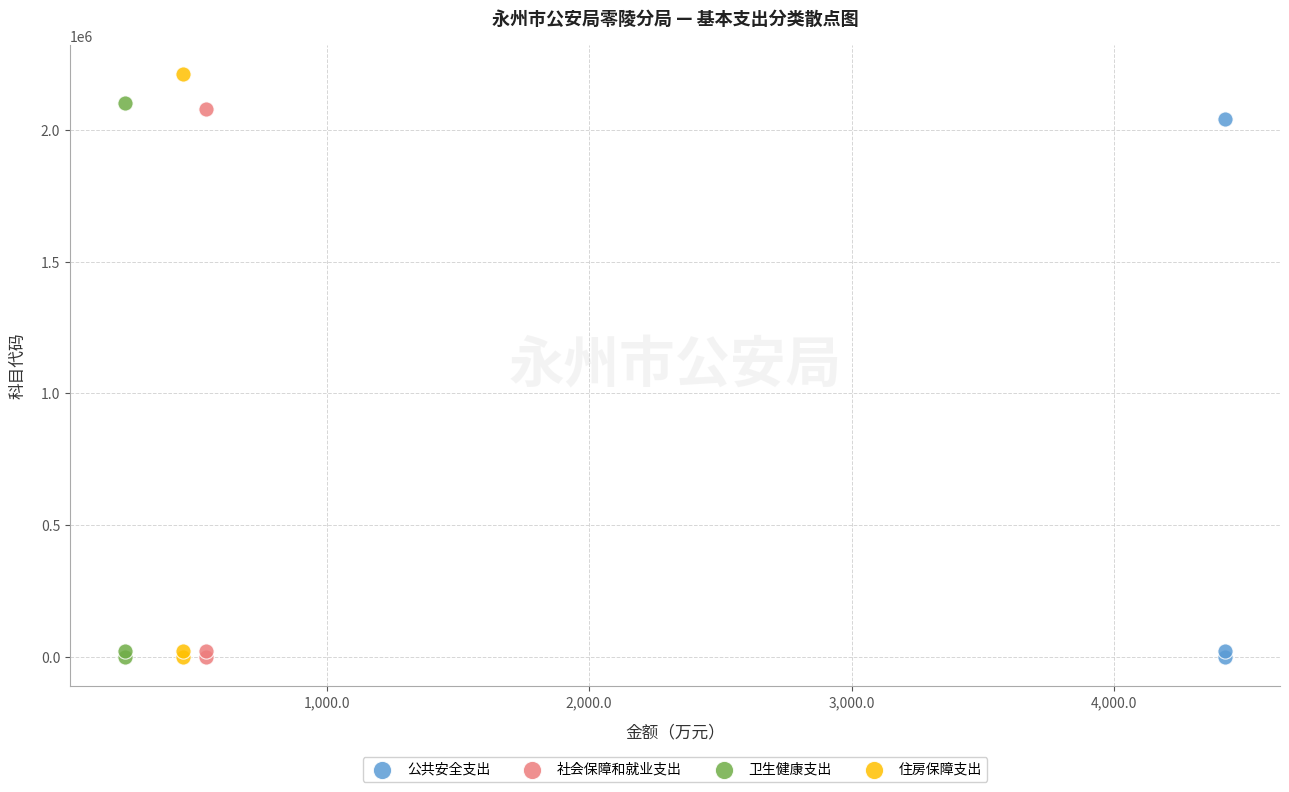

Which series reaches the maximum Y coordinate?

住房保障支出